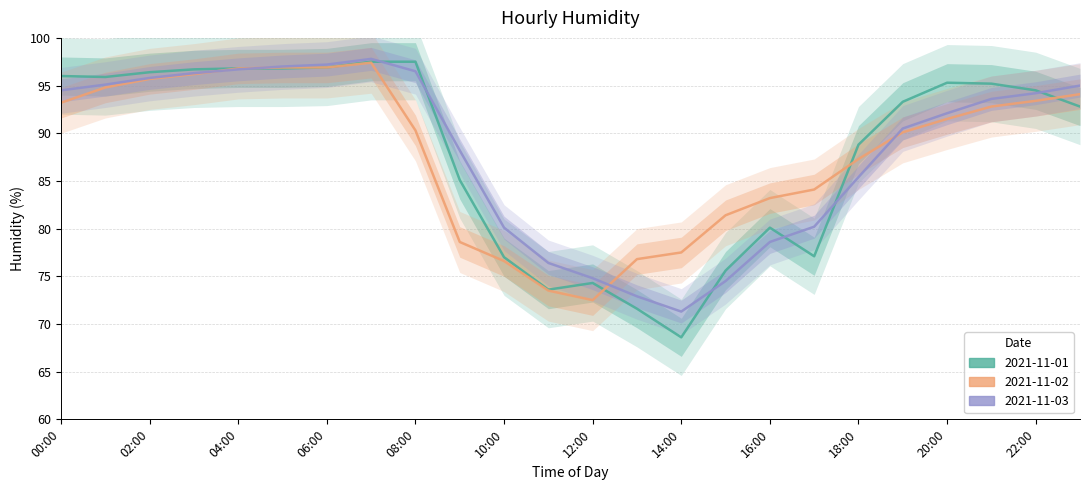

True or false: 2021-11-02 and 2021-11-03 cross at least once.

True